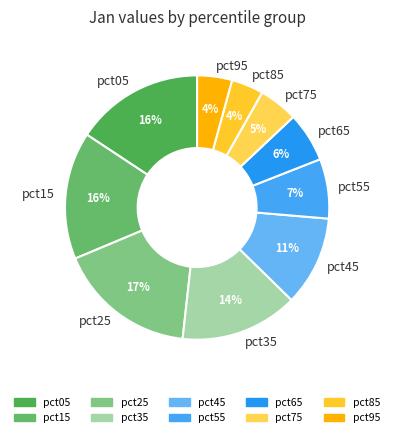

Does any single category account for the majority?

No